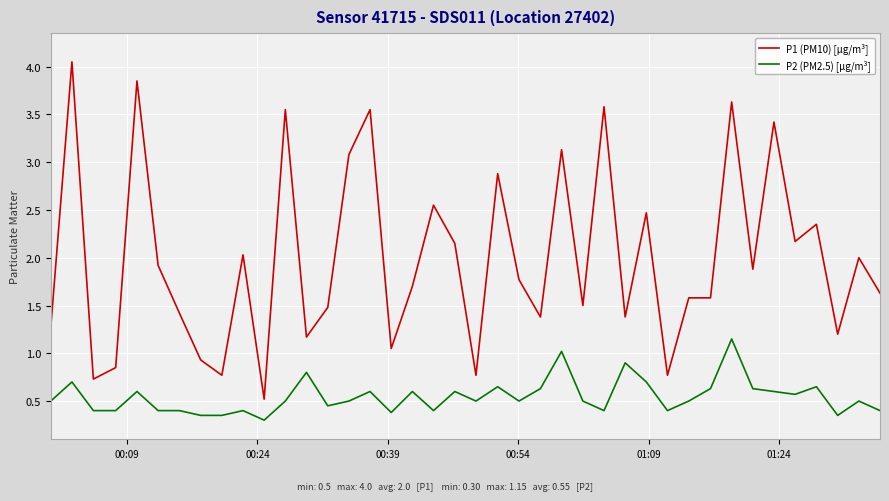

List the series in order of their overall mean, lowest first.

P2 (PM2.5) [µg/m³], P1 (PM10) [µg/m³]